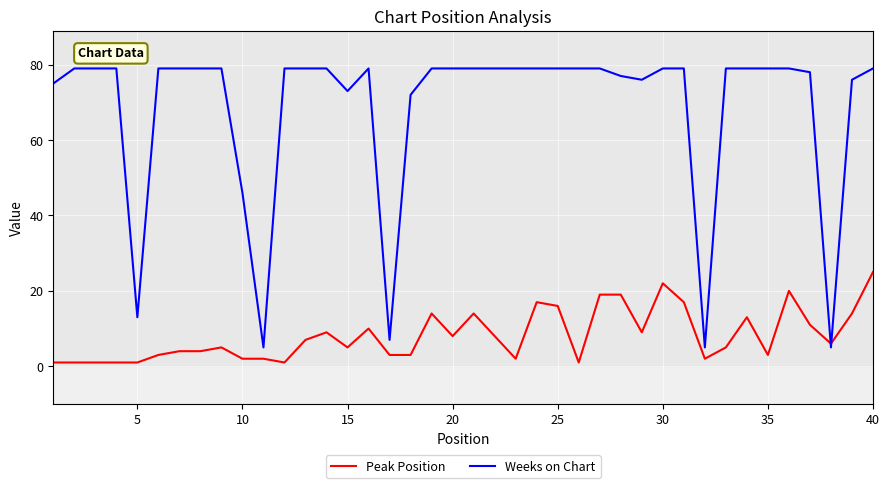

Rank the series by their average value, from lowest to highest.

Peak Position, Weeks on Chart